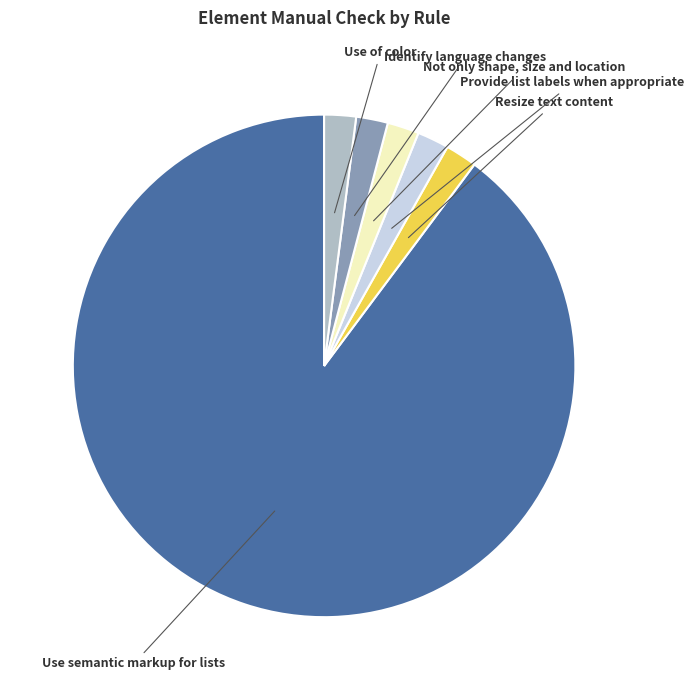

Does any single category account for the majority?

Yes